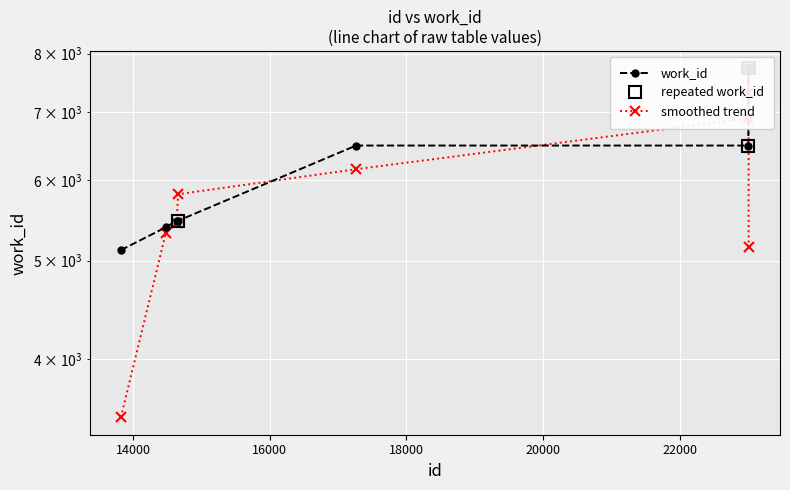

The chart shows a value of 3484 at 23006. True or false?

False